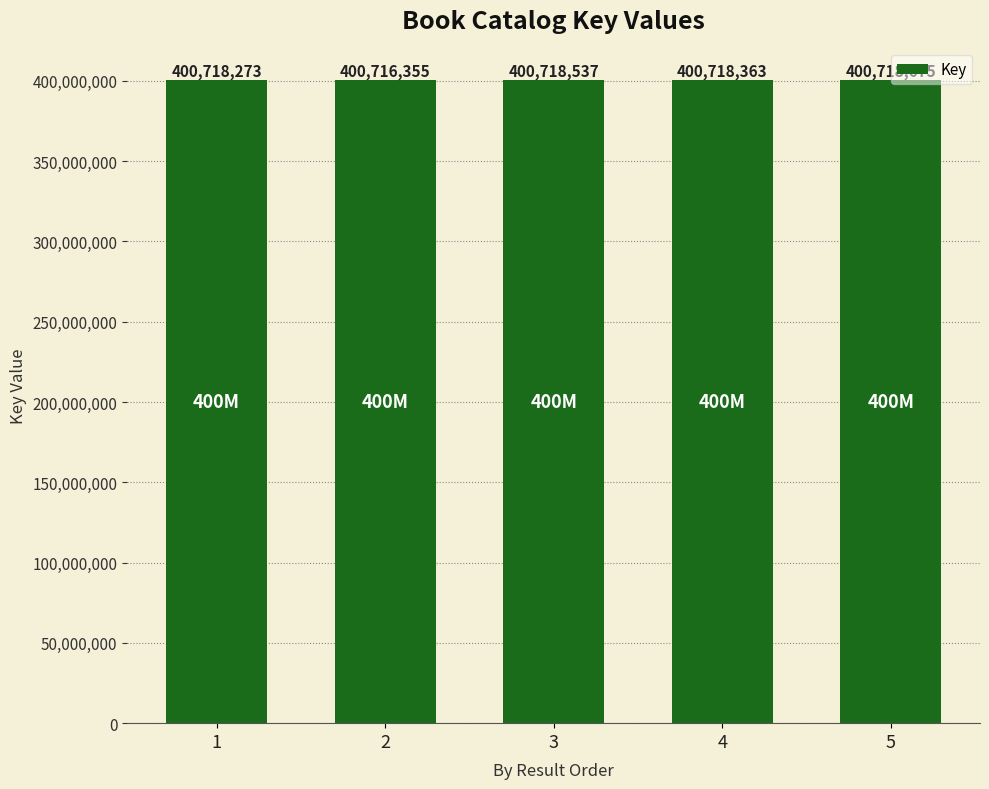

Rank the categories by value from lowest to highest.

2, 1, 4, 3, 5